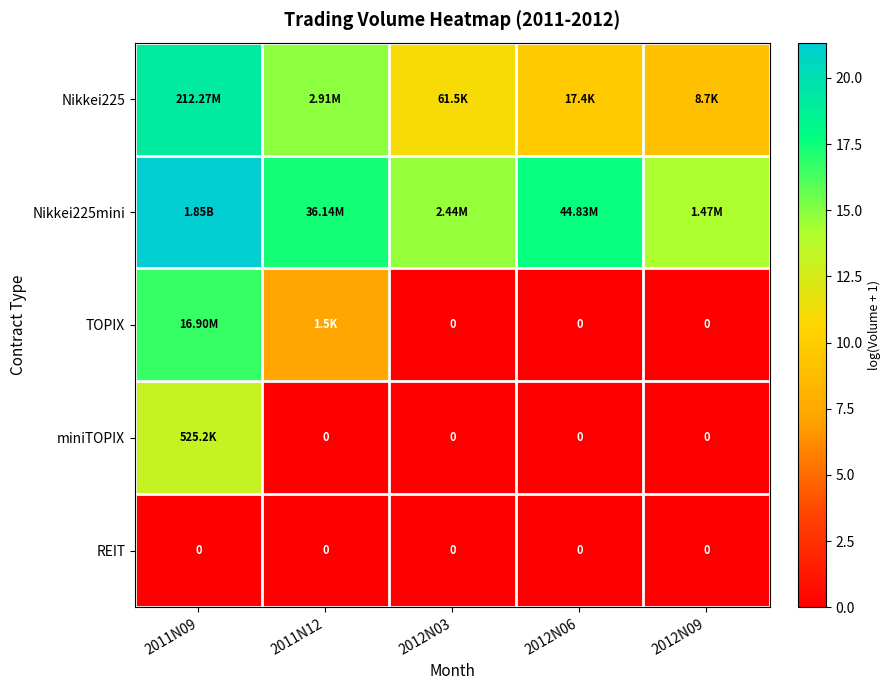

How many distinct data groups are displayed?

5